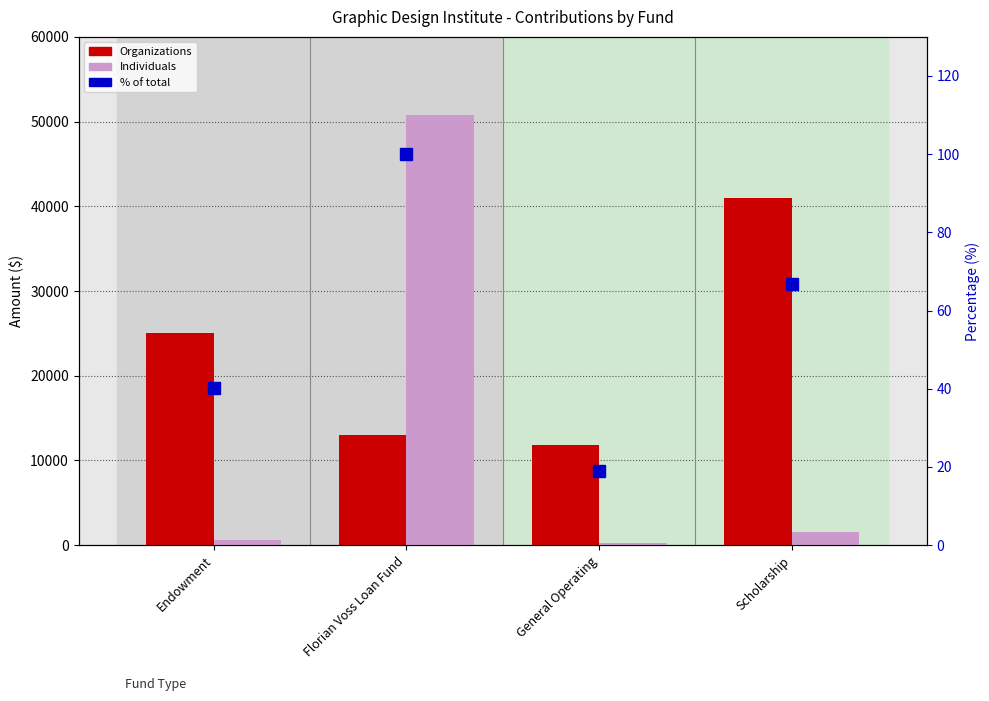

Between Endowment and Scholarship, which series saw the biggest shift?

Organizations